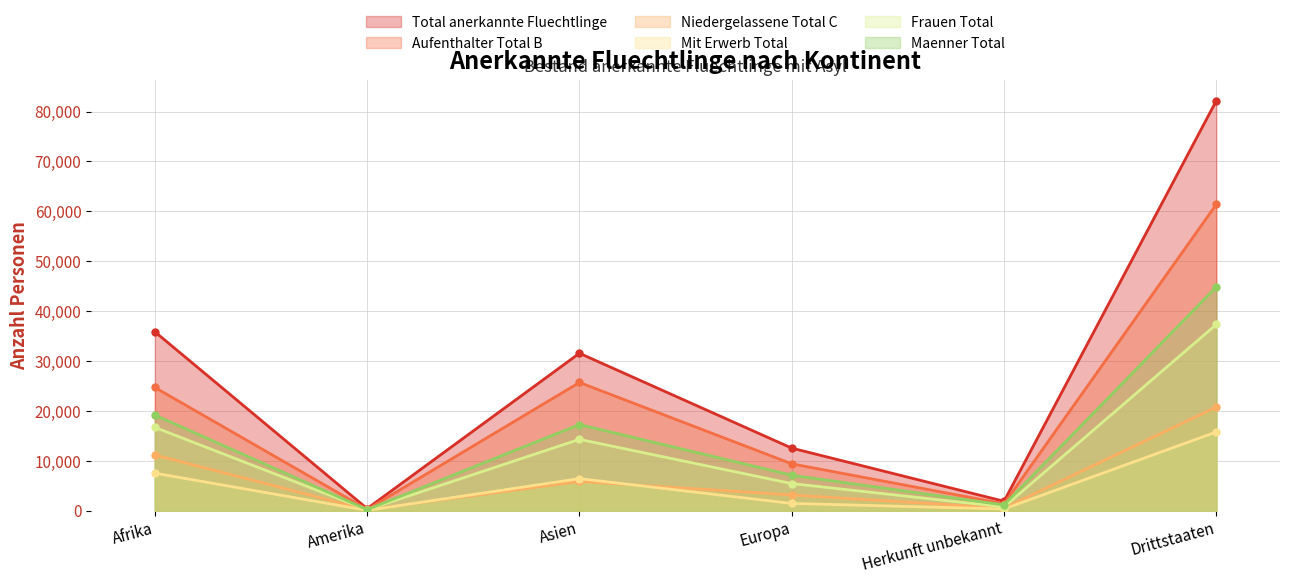

Reading left to right, list all the values displayed in this chart.

Total anerkannte Fluechtlinge: 35861	410	31553	12537	1881	82179
Aufenthalter Total B: 24697	250	25699	9390	1381	61406
Niedergelassene Total C: 11164	160	5854	3147	500	20773
Mit Erwerb Total: 7517	58	6421	1448	337	15780
Frauen Total: 16697	199	14291	5430	741	37323
Maenner Total: 19164	211	17262	7107	1140	44856